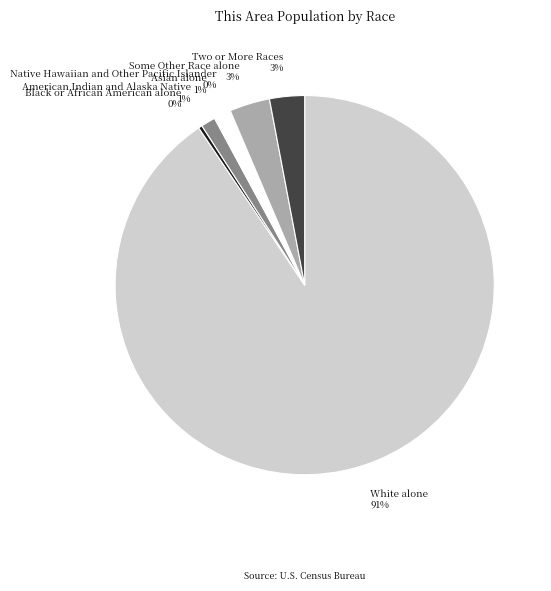

Which has a higher value, Two or More Races 3% or White alone 91%?

White alone 91%